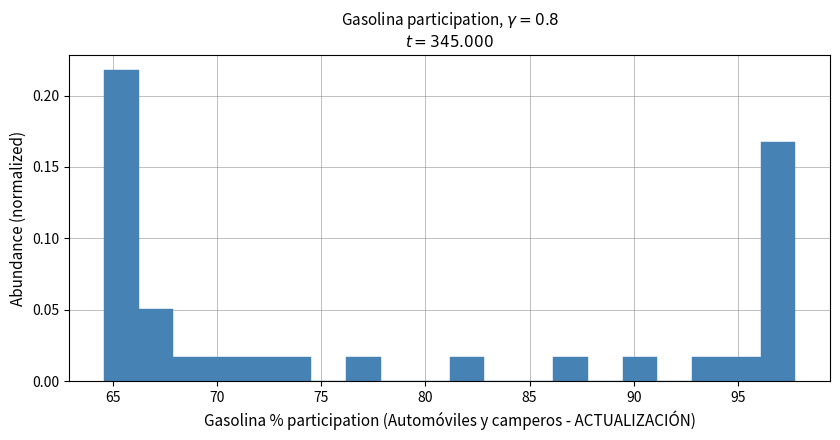

Around what value on the x-axis is the tallest bar? Give the approximate position of its centre, as read against the axis.

65.5